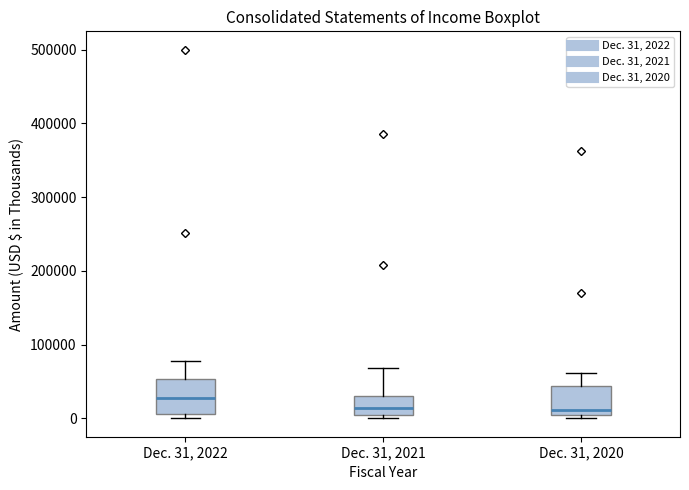

Reading left to right, read every box against the y-axis: the position of its median line, the range the box covers, and the ends of its whiskers. The values are not printed on the chart, so give them approximately, as read against the axis.

Dec. 31, 2022: median 30000, box 10000 to 50000, whiskers 0 to 80000
Dec. 31, 2021: median 10000, box 0 to 30000, whiskers 0 (just below the box's lower edge) to 70000
Dec. 31, 2020: median 10000, box 0 to 40000, whiskers 0 (just below the box's lower edge) to 60000